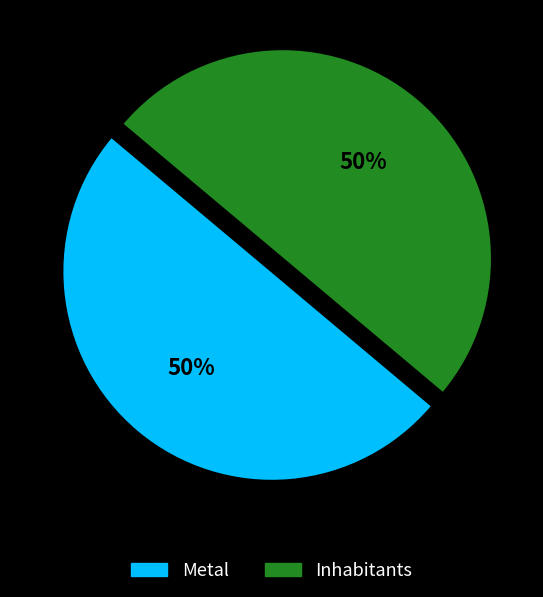

To the nearest percent, what is the combined percentage of Inhabitants and Metal?

100%